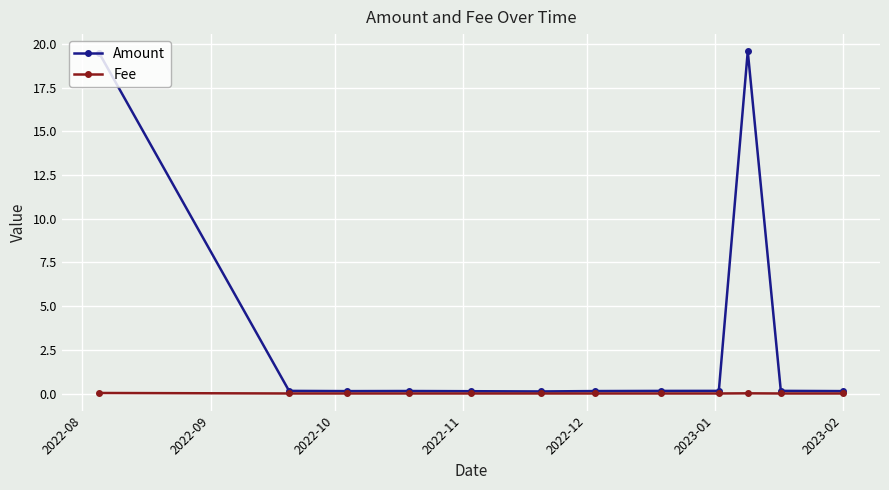

True or false: Amount has more than 1 interior local peaks.

True